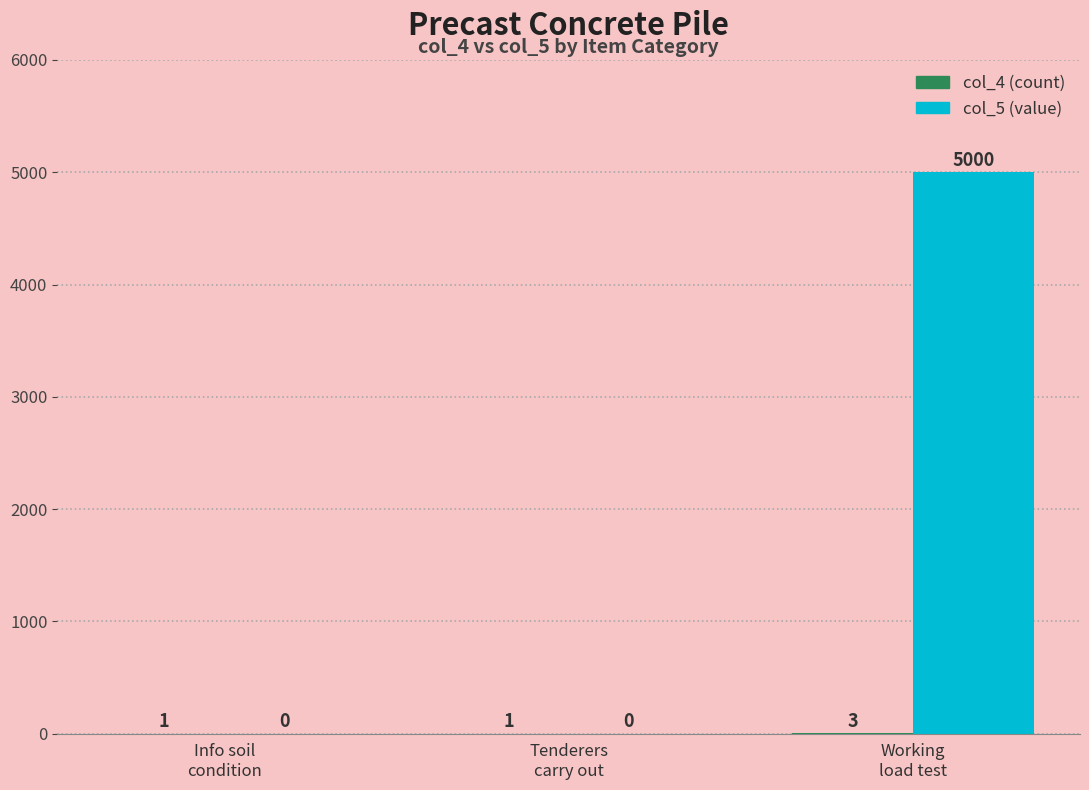

What is the maximum value shown in the chart?

5000